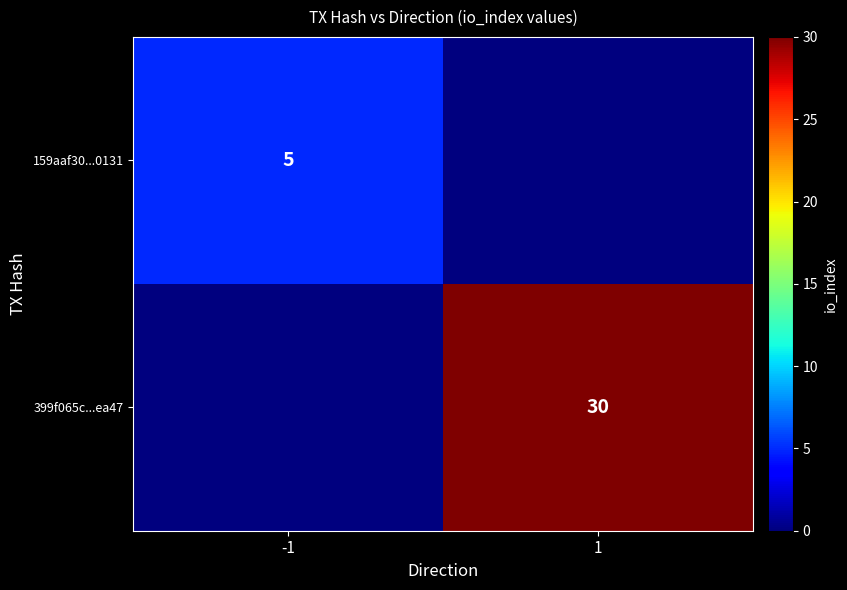

The 159aaf30...0131 series shows 5 at -1. True or false?

True